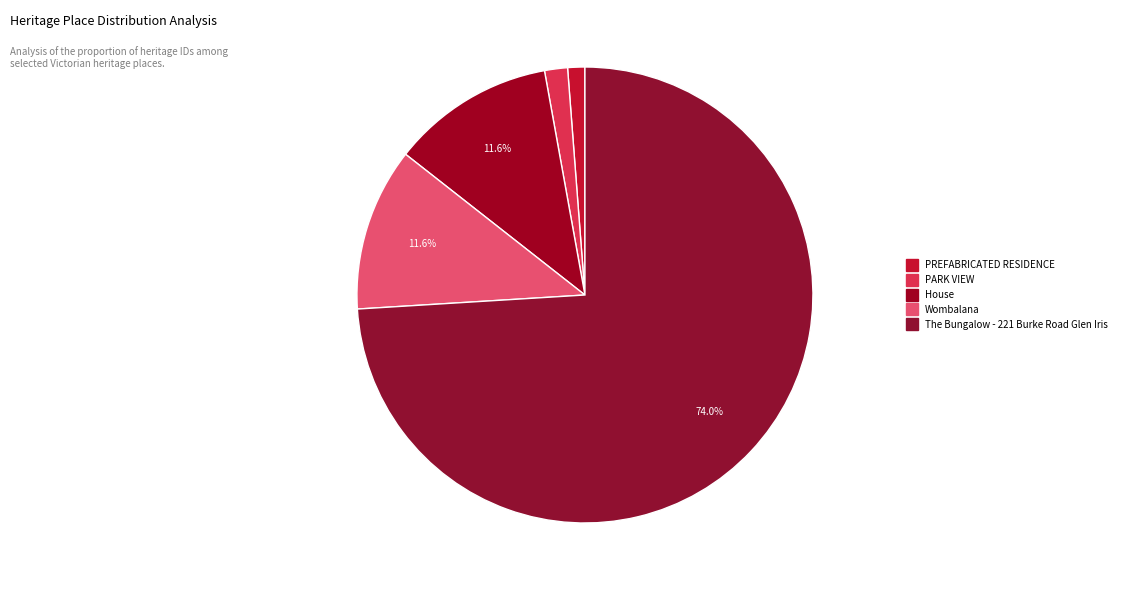

To the nearest percent, what portion does PREFABRICATED RESIDENCE represent?

1%